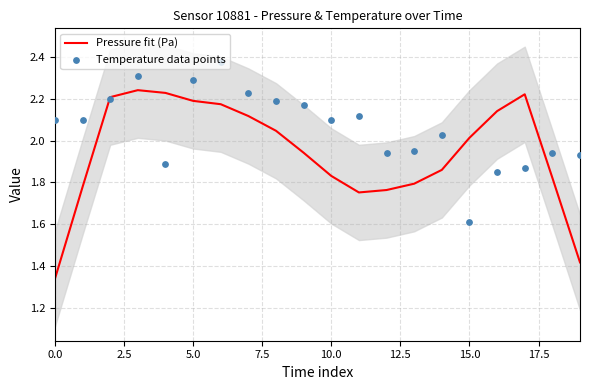

Is it true that Pressure fit (Pa) equals 0.8 at 0.0?

False